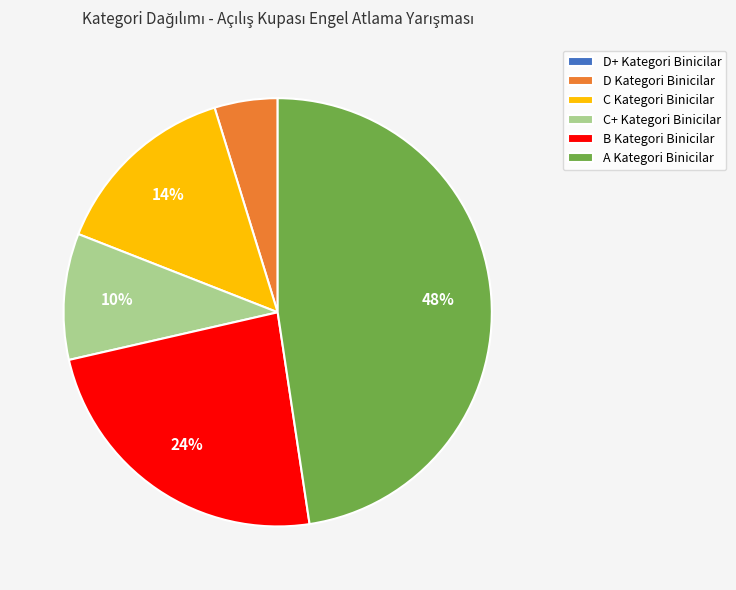

Approximately how many times larger is the value at B Kategori Binicilar compared to A Kategori Binicilar?

0.5